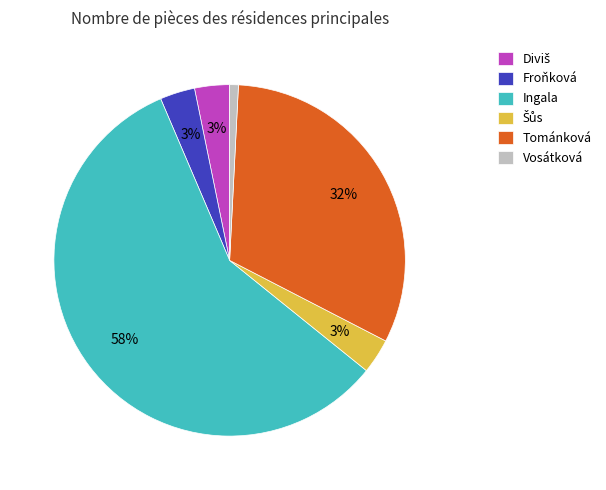

Is it true that Ingala is 58% of the pie?

True